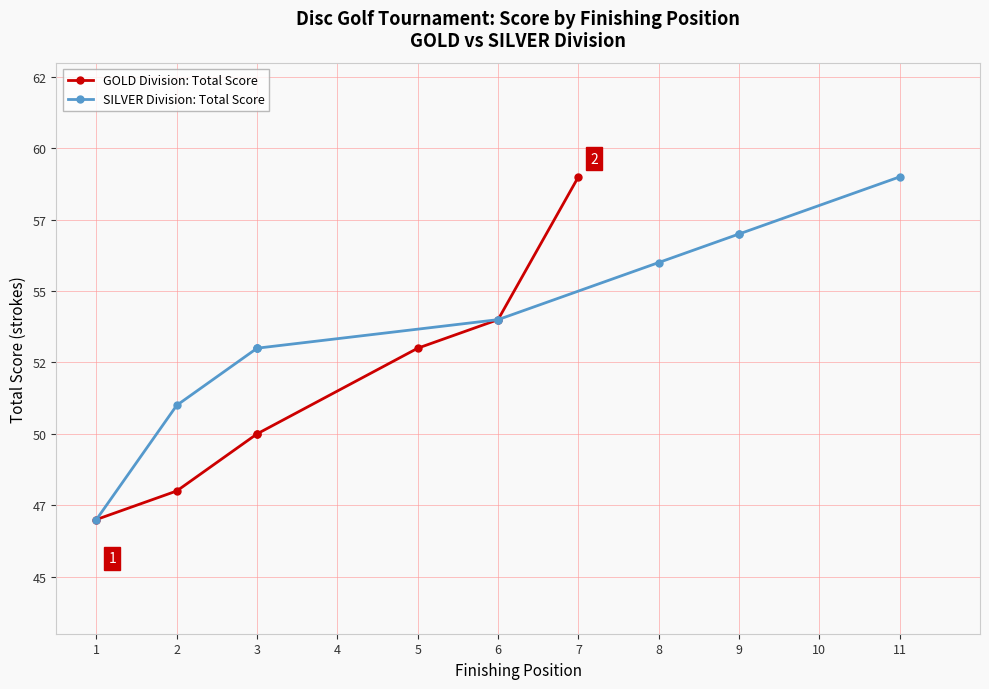

True or false: round_total_score and event_total_score intersect in this chart.

False